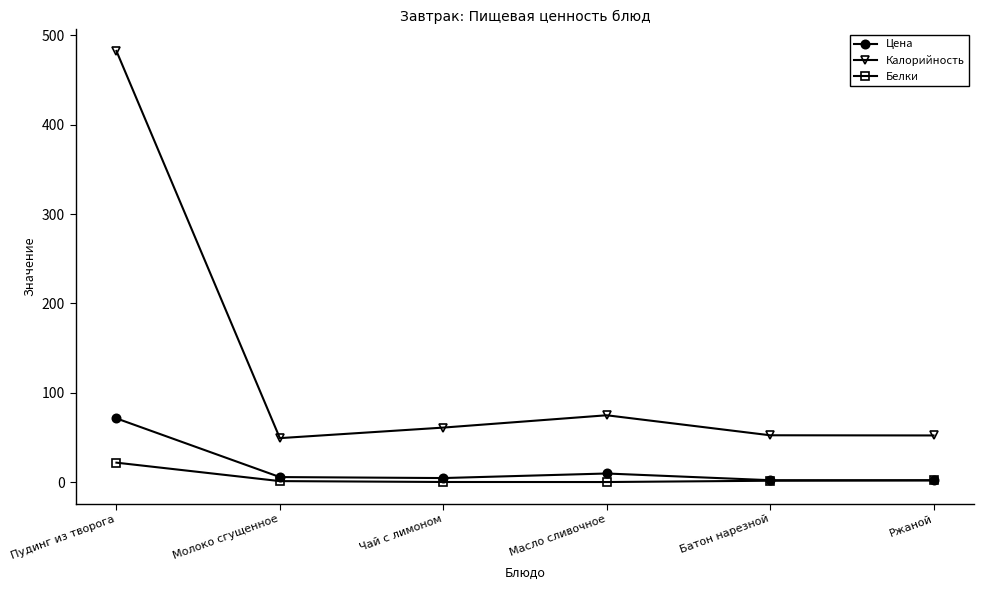

List the series in order of their peak value, lowest first.

Белки, Цена, Калорийность